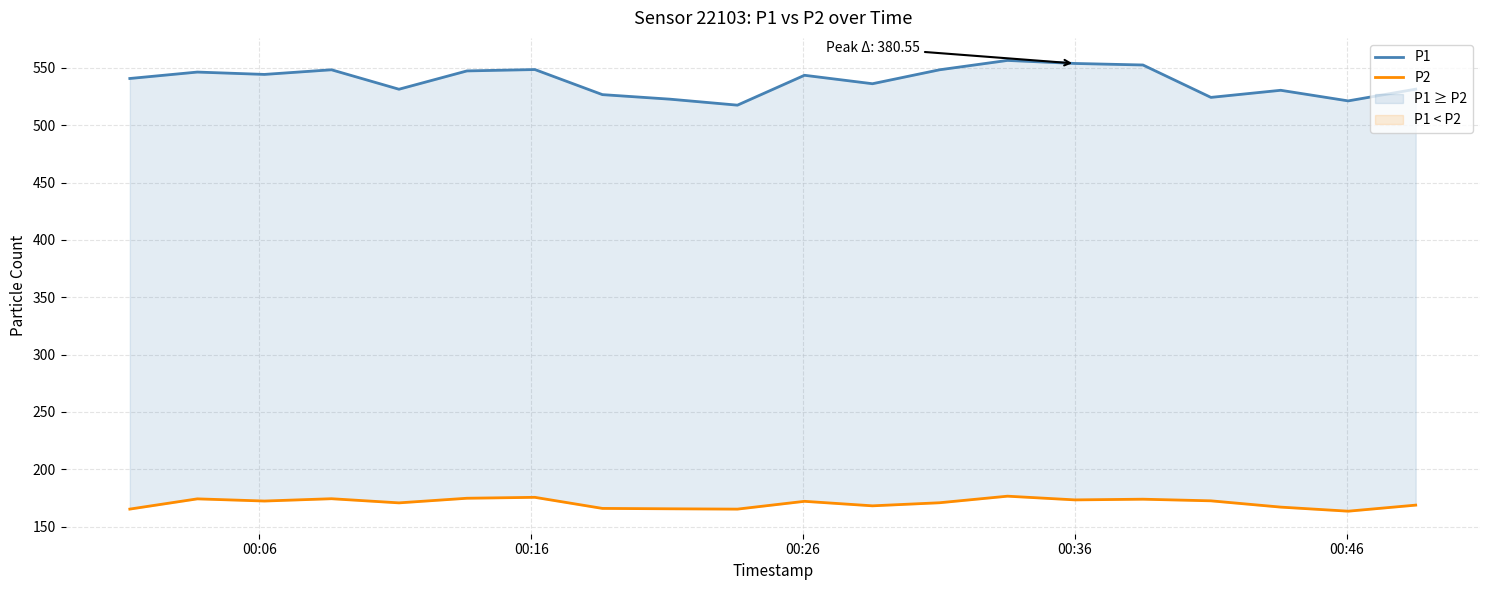

What value does the P2 series have at 00:36?

173.2